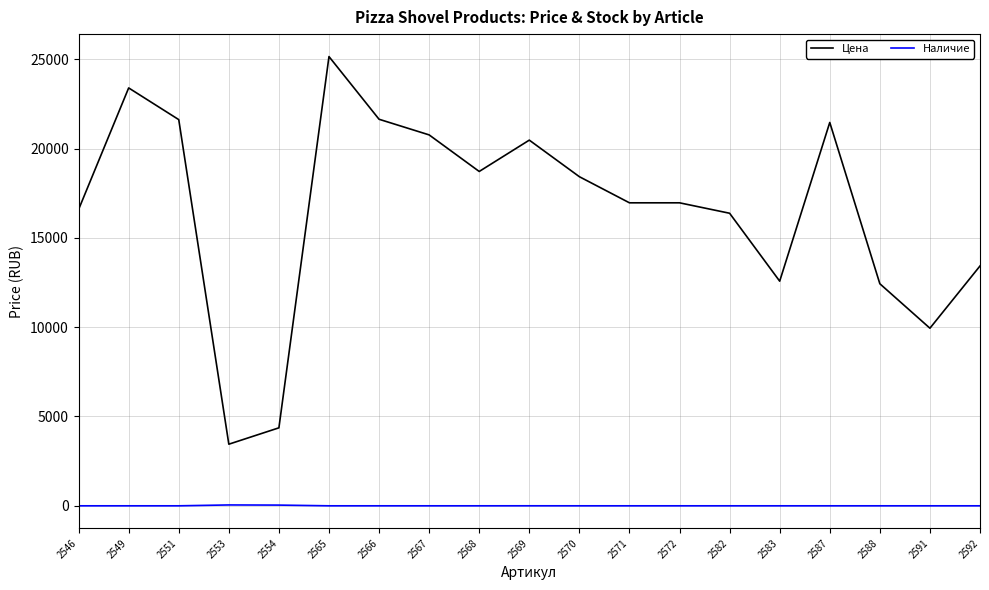

At 2565, list the series in order from largest to smallest.

Цена, Наличие